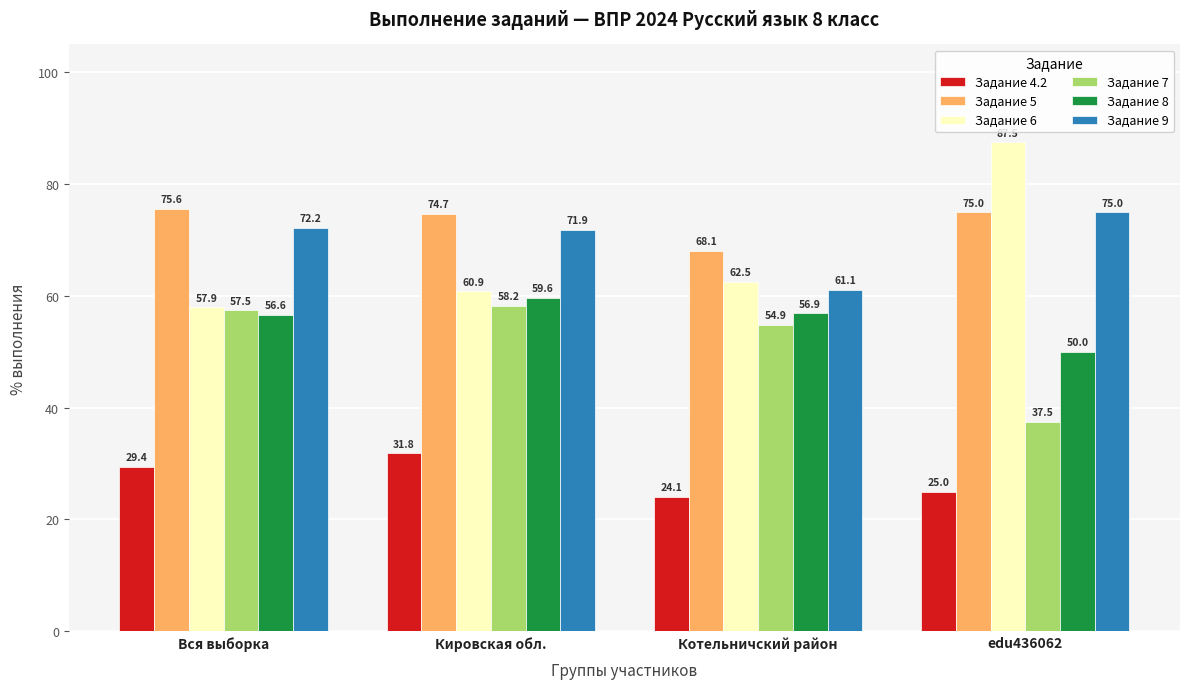

What are all the series names shown in the legend?

Задание 4.2, Задание 5, Задание 6, Задание 7, Задание 8, Задание 9